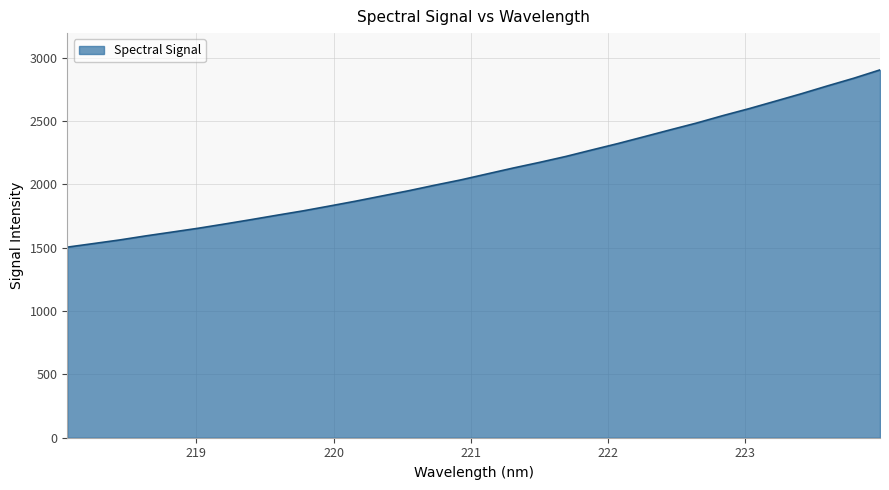

How many series are shown in this chart?

1